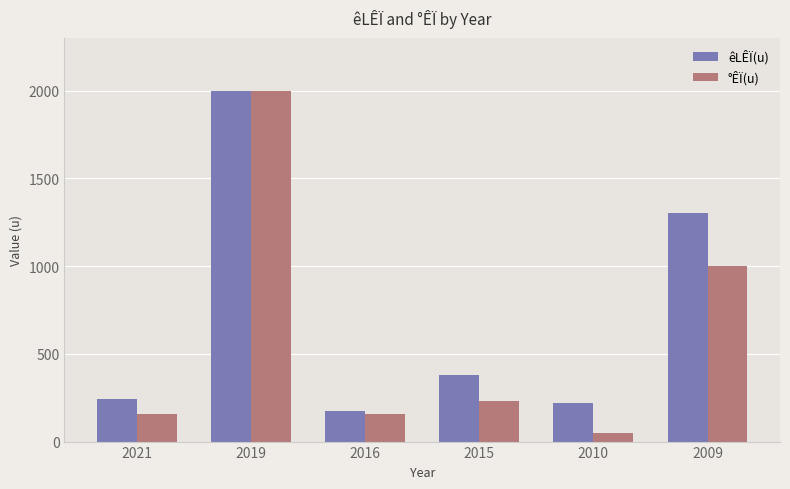

What is the value of the °ÊÏ(u) bar at the 6th from the left?

1000